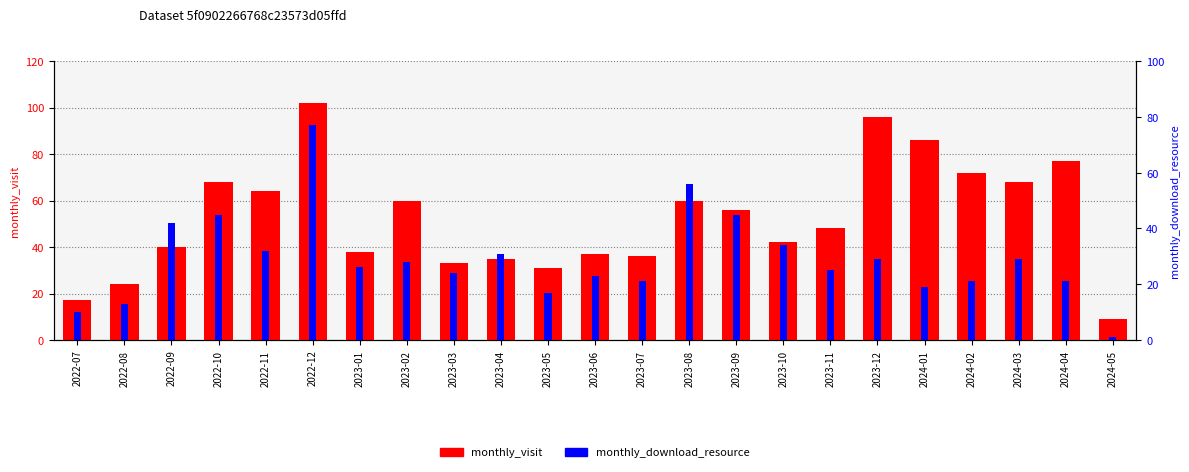

What is the difference between the second highest and minimum values in the monthly_download_resource series?

55